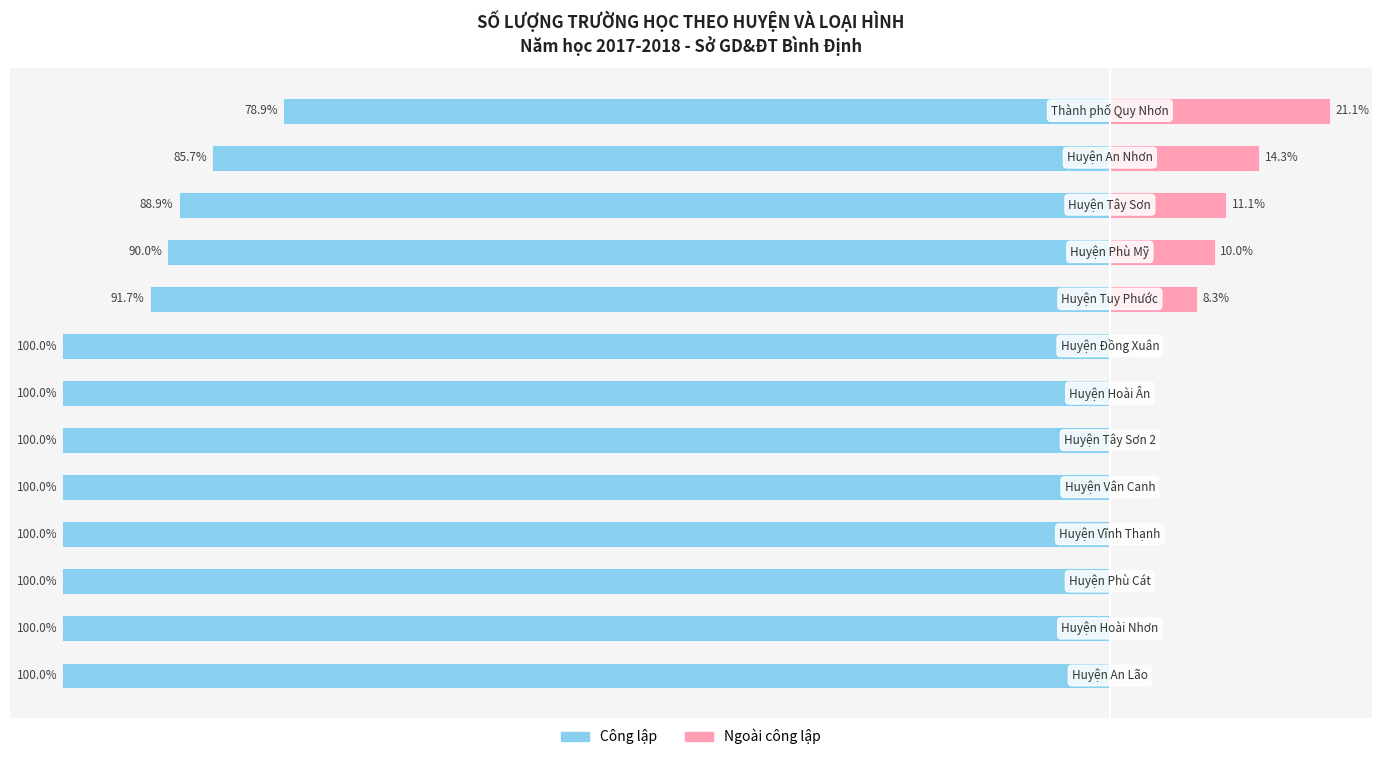

Which series has the widest spread of values?

Công lập